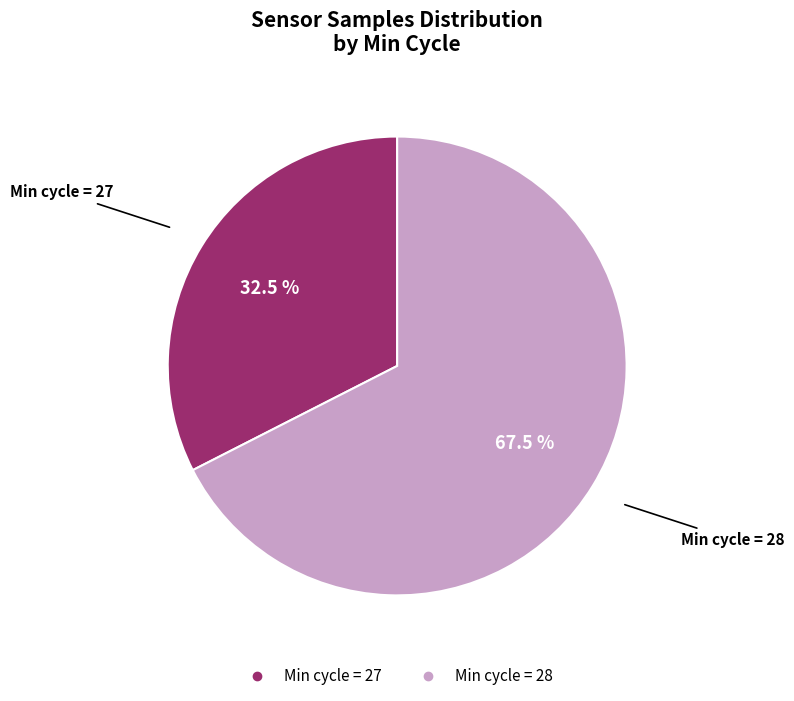

Does any single category account for the majority?

Yes